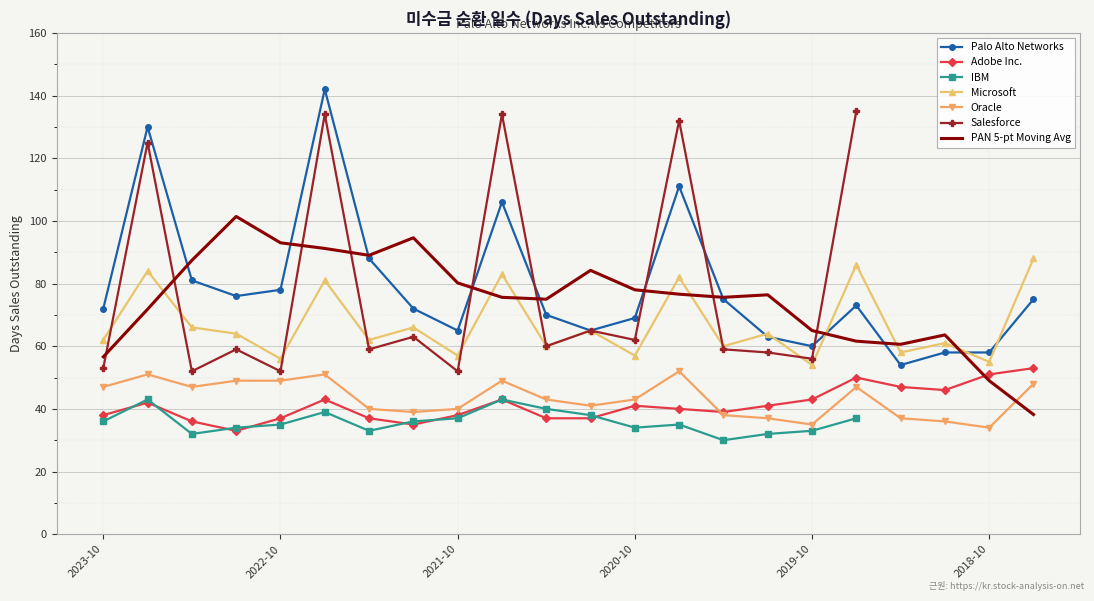

How many values in the Oracle series exceed 43?

10